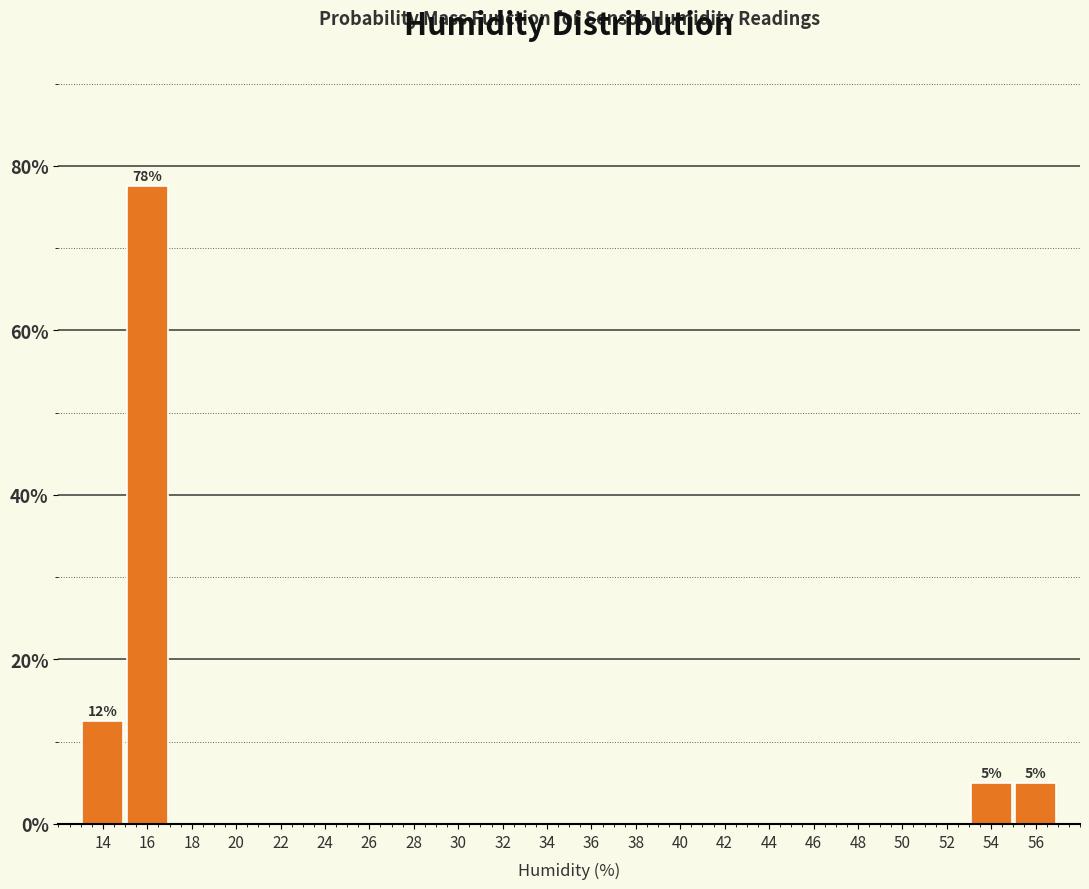

Which range on the x-axis has the tallest bar?

15 to 17